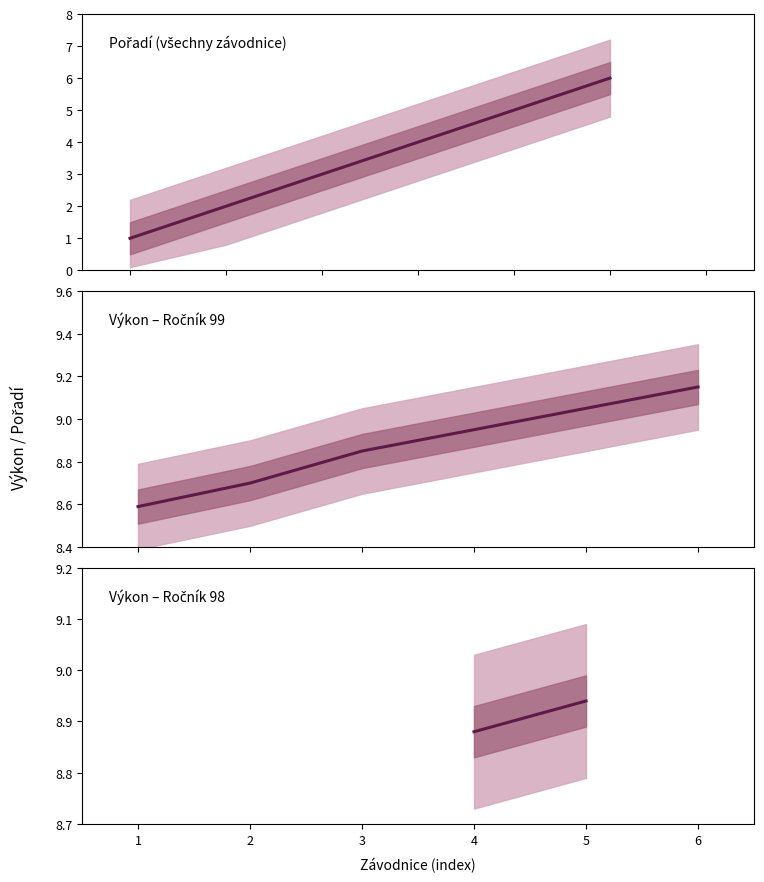

What is the change in value from 4 to 5?

+0.1